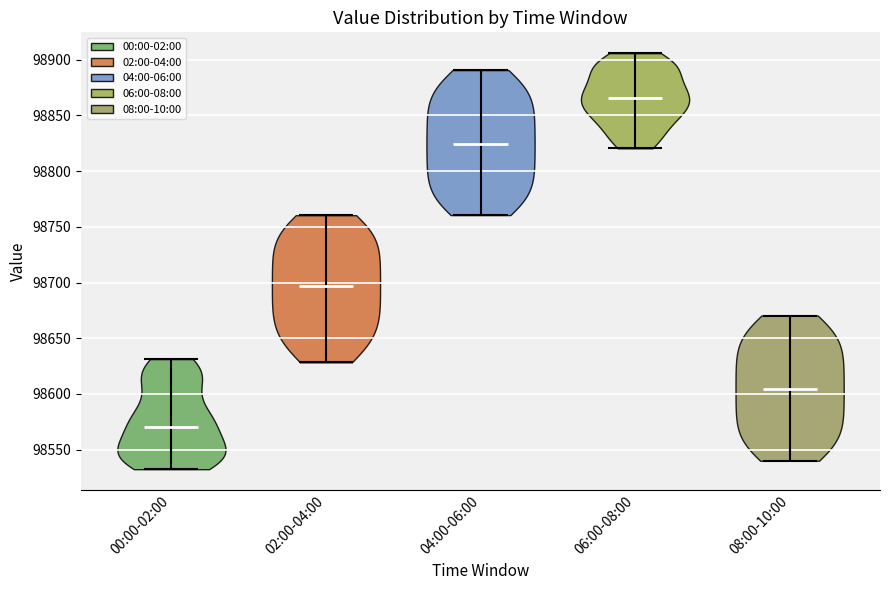

Reading left to right, read every violin against the y-axis: where its median line is, and the lowest and highest points it reaches. The values are not printed on the chart, so give them approximately, as read against the axis.

00:00-02:00: median line 98570, lowest point 98535, highest point 98630
02:00-04:00: median line 98695, lowest point 98630, highest point 98760
04:00-06:00: median line 98825, lowest point 98760, highest point 98890
06:00-08:00: median line 98865, lowest point 98820, highest point 98905
08:00-10:00: median line 98605, lowest point 98540, highest point 98670